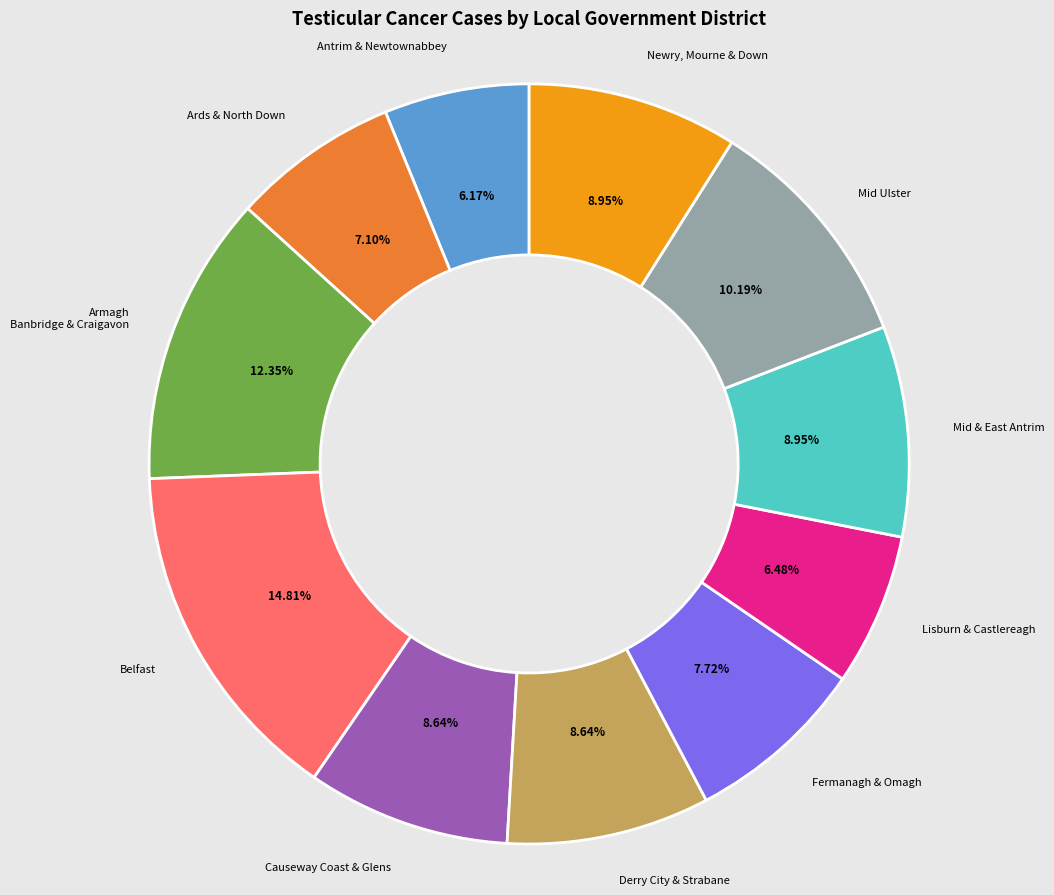

Is there a majority slice in this chart?

No